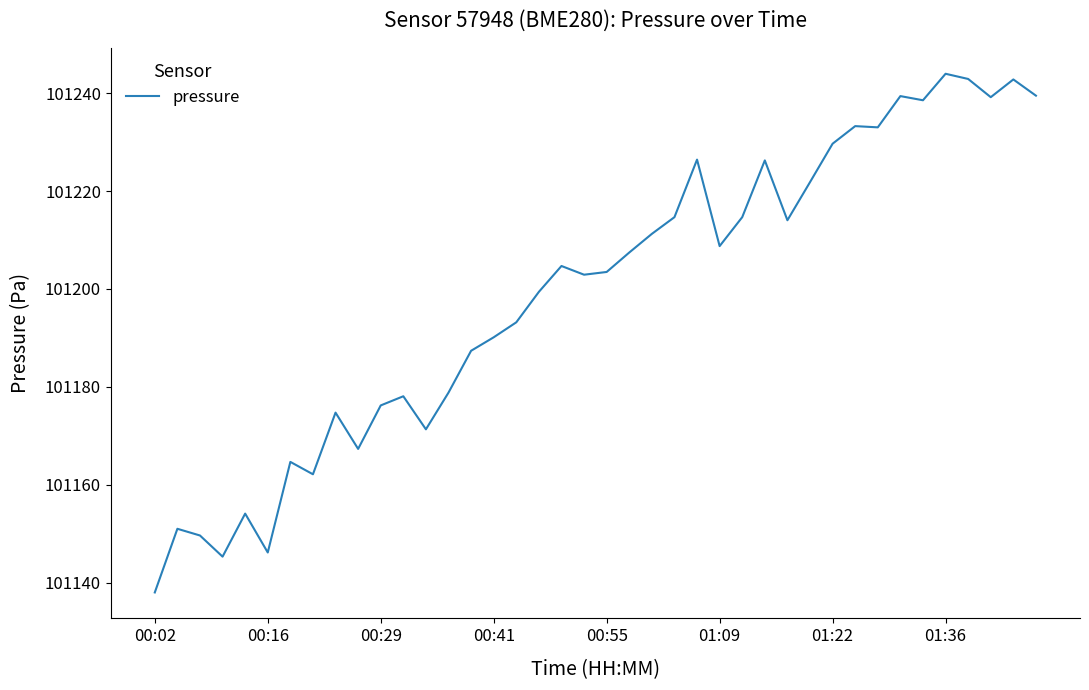

What is the difference between the maximum and minimum values?

105.9